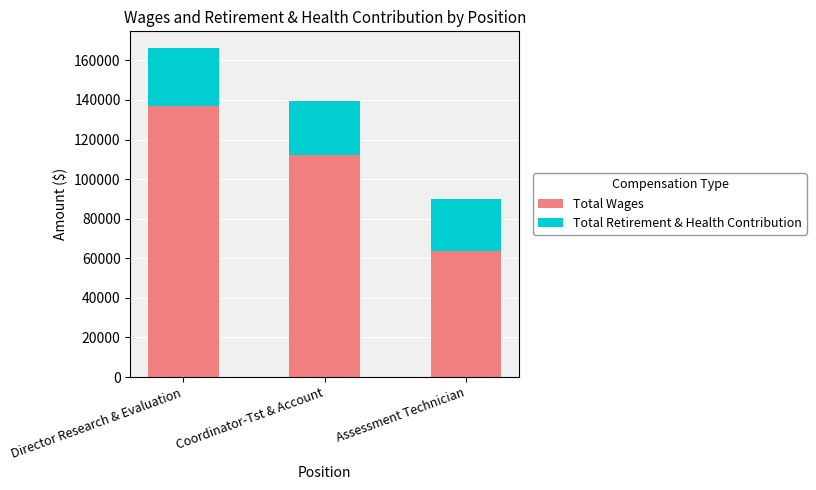

Reading left to right, what are the values for Total Wages?

Director Research & Evaluation=136809	Coordinator-Tst & Account=112007	Assessment Technician=63533